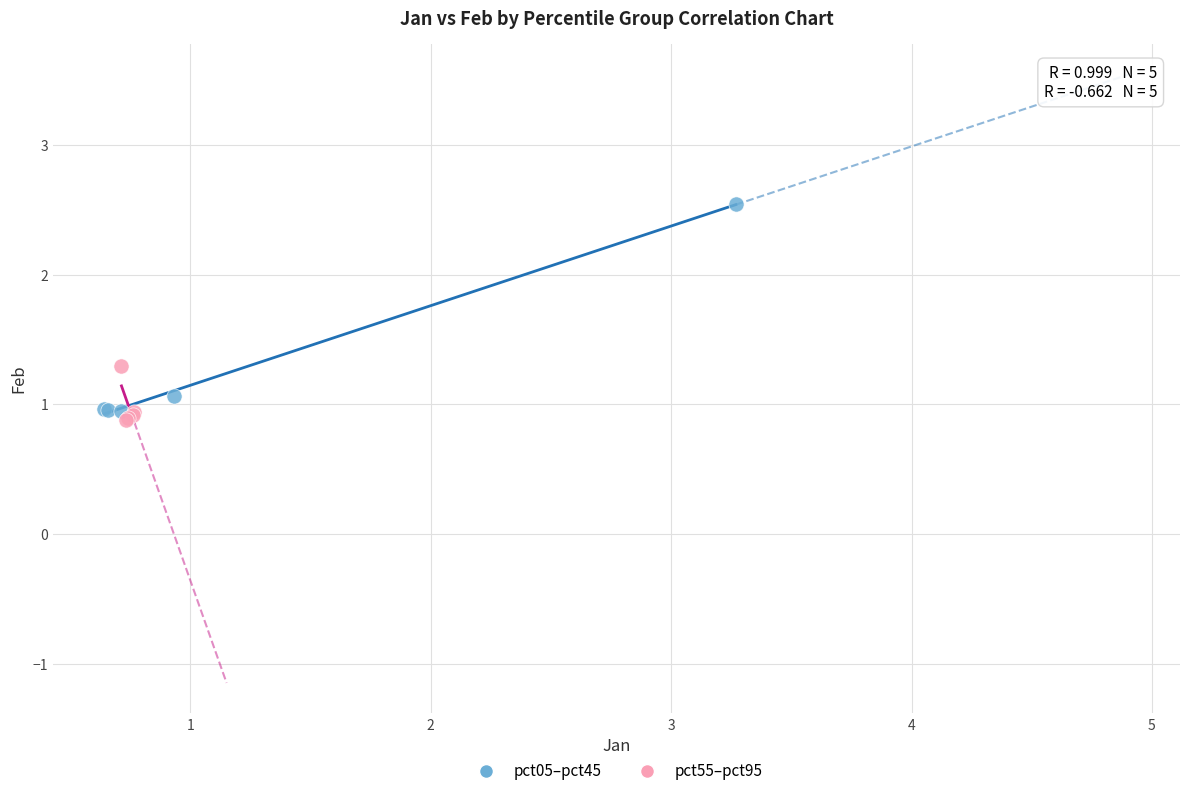

Which series contains the highest Y value?

pct05–pct45